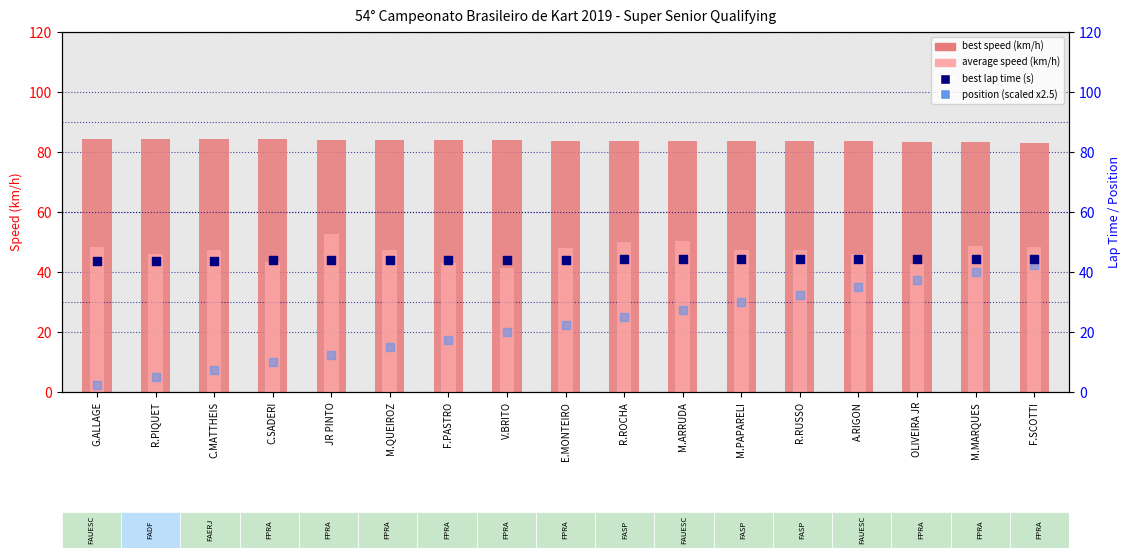

At how many categories does at least one series exceed 55?

17